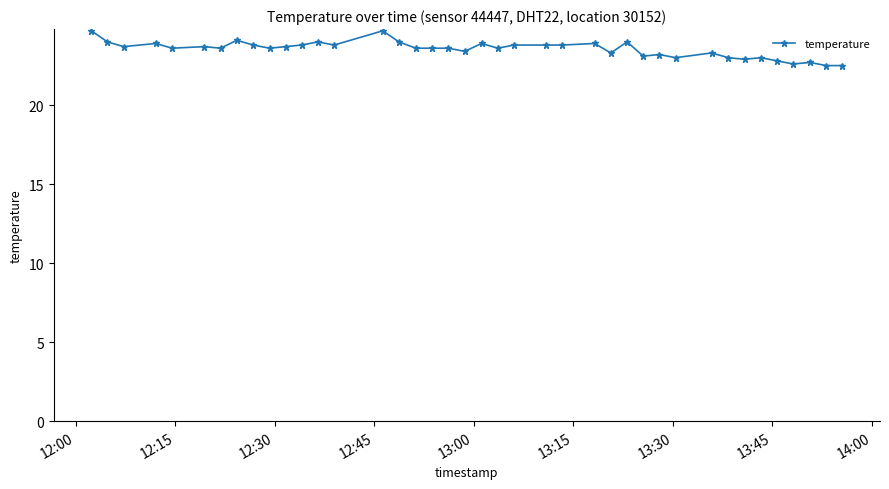

What is the difference between the second highest and minimum values?

2.2